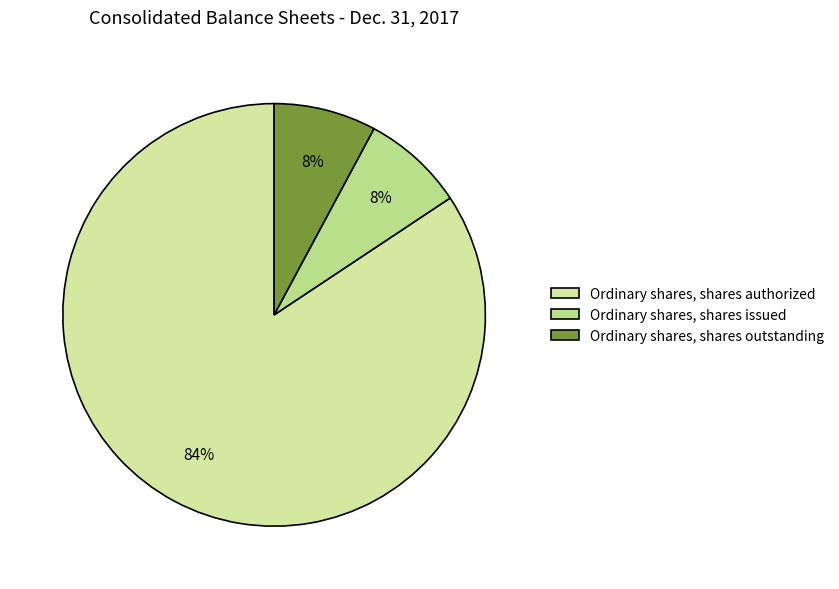

How many segments does this pie chart have?

3